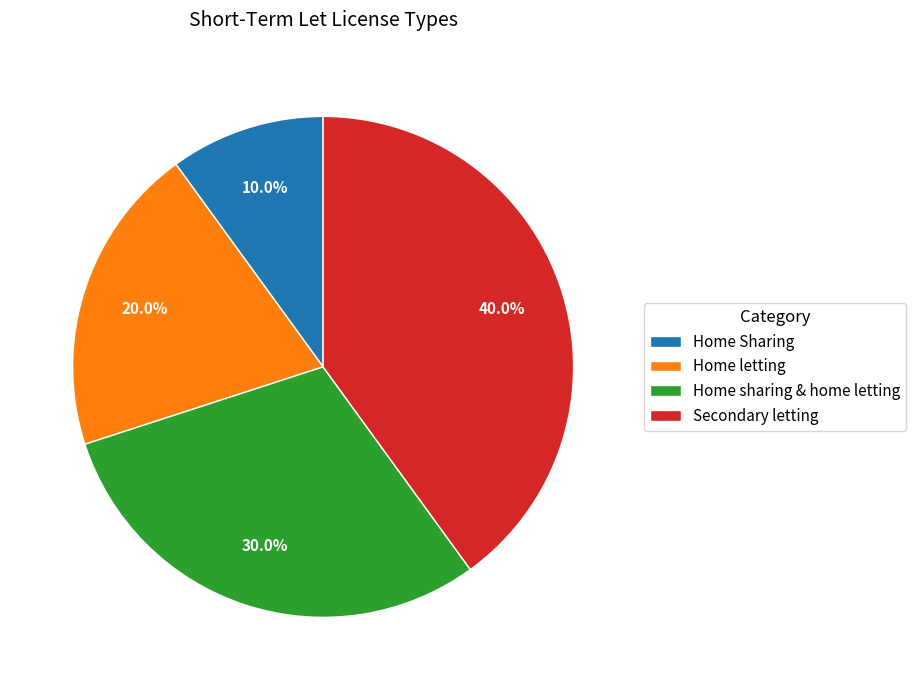

To the nearest percent, what is the difference between the Home Sharing and Secondary letting slice percentages?

30%